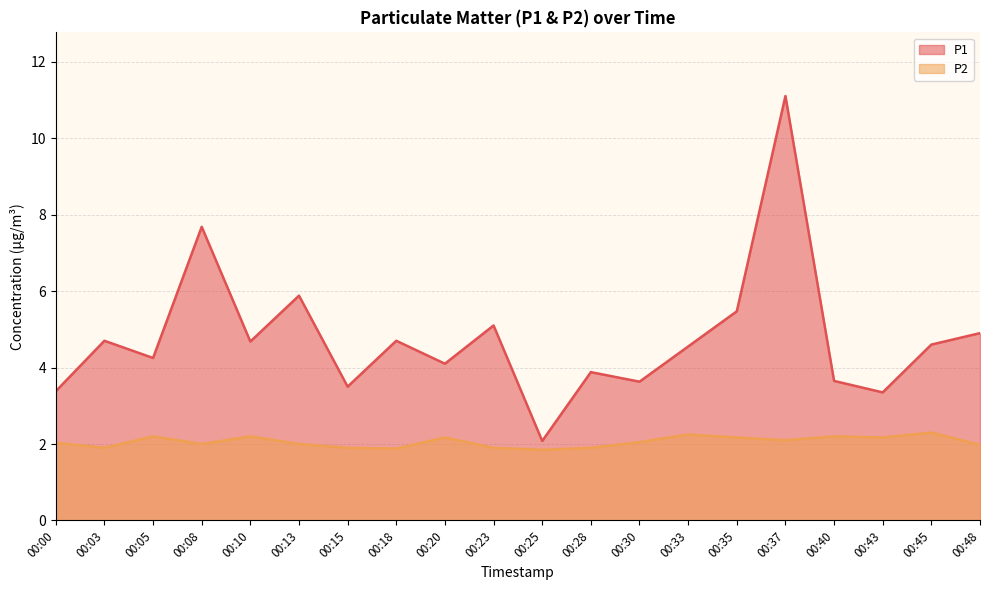

What is the sum of all P1 values?

95.2